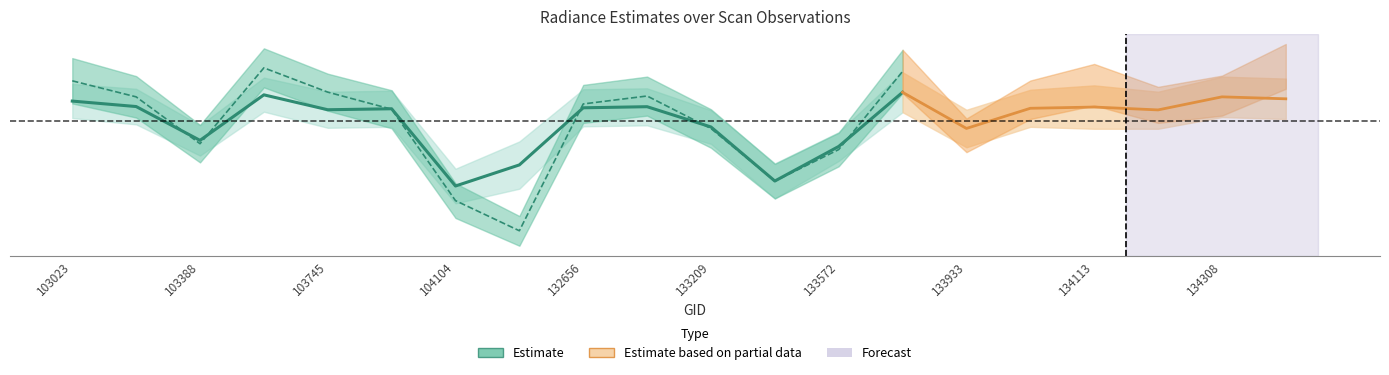

At how many categories does at least one series exceed 53?

2